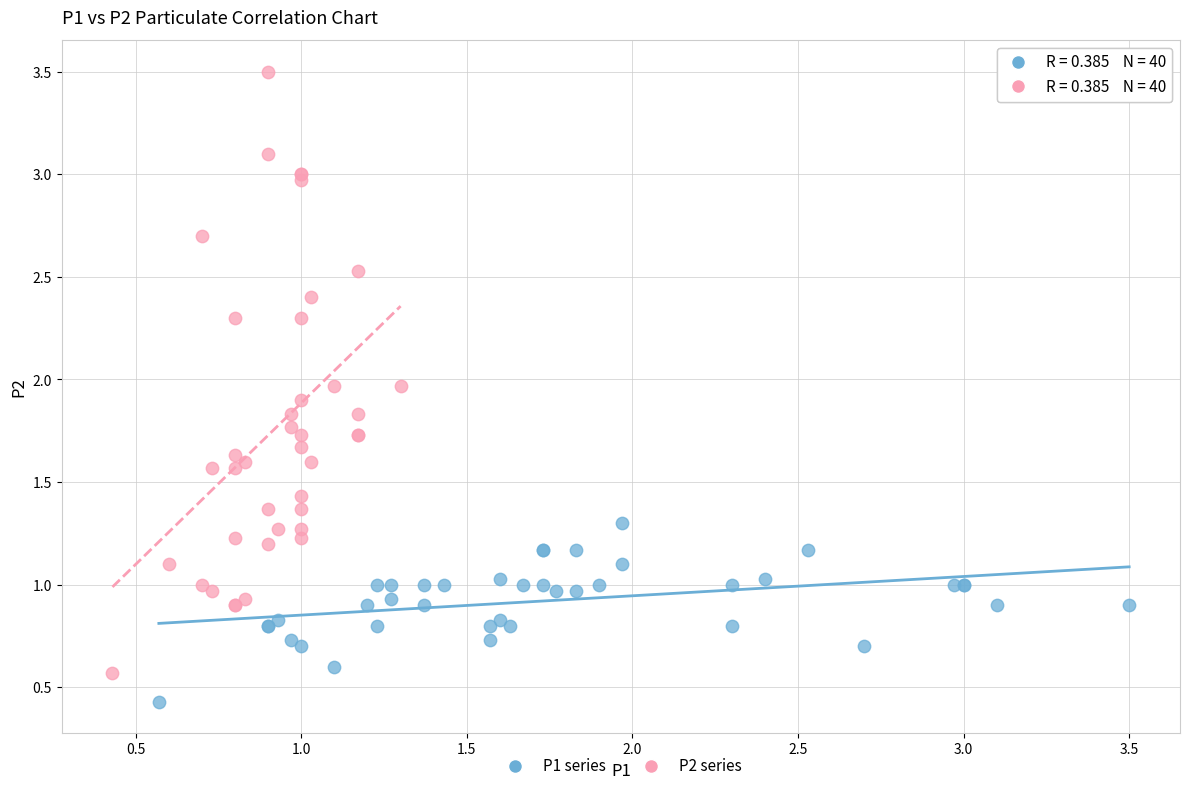

Which series reaches the minimum Y coordinate?

P1 series